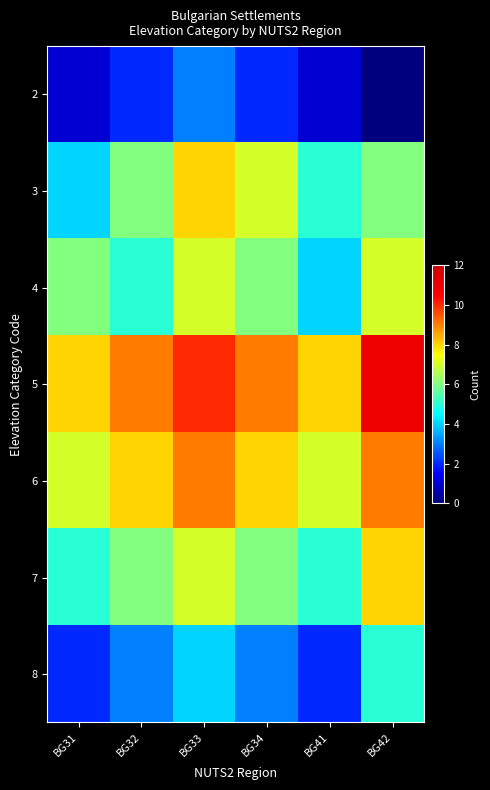

Between BG41 and BG42, which is larger?

BG41